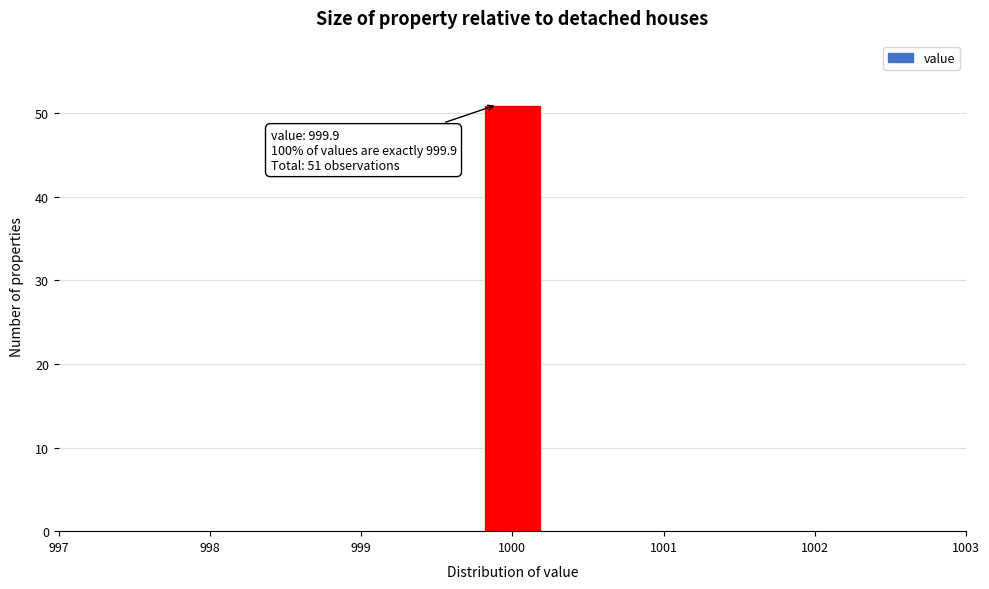

Which range on the x-axis has the tallest bar?

999.8 to 1000.2